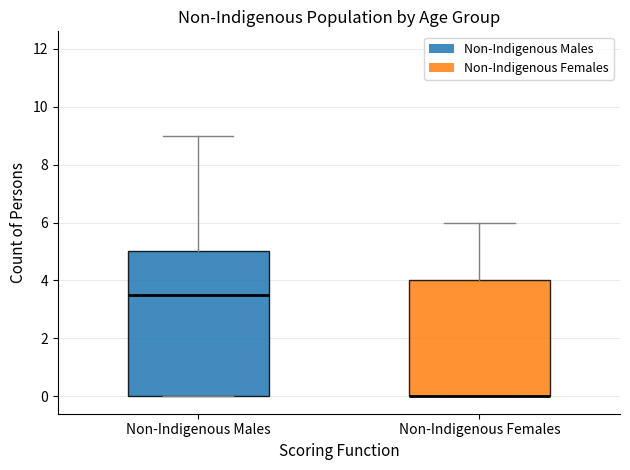

Reading left to right, transcribe this box plot: for each box, give where its median line is, the range the box spans, and where its two whiskers end, as read against the y-axis. The values are not printed on the chart, so give them approximately, as read against the axis.

Non-Indigenous Males: median 3.6, box 0.0 to 5.0, whiskers 0.0 to 9.0
Non-Indigenous Females: median 0.0 (drawn on the box's lower edge), box 0.0 to 4.0, whiskers 0.0 to 6.0